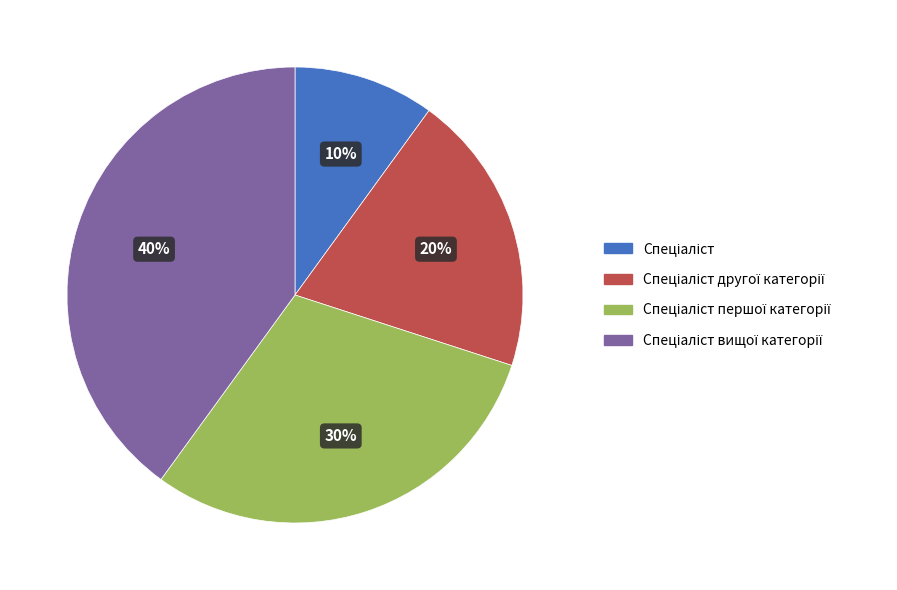

How many slices are in this pie chart?

4